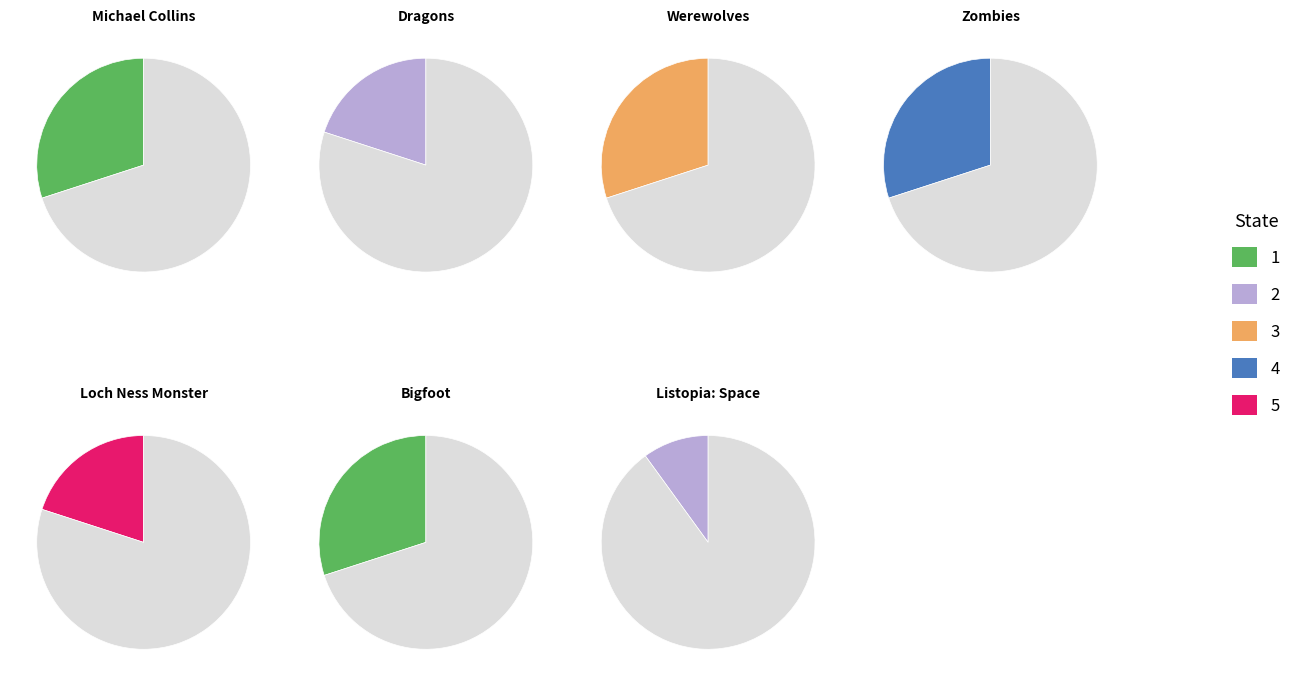

How many segments does this pie chart have?

7